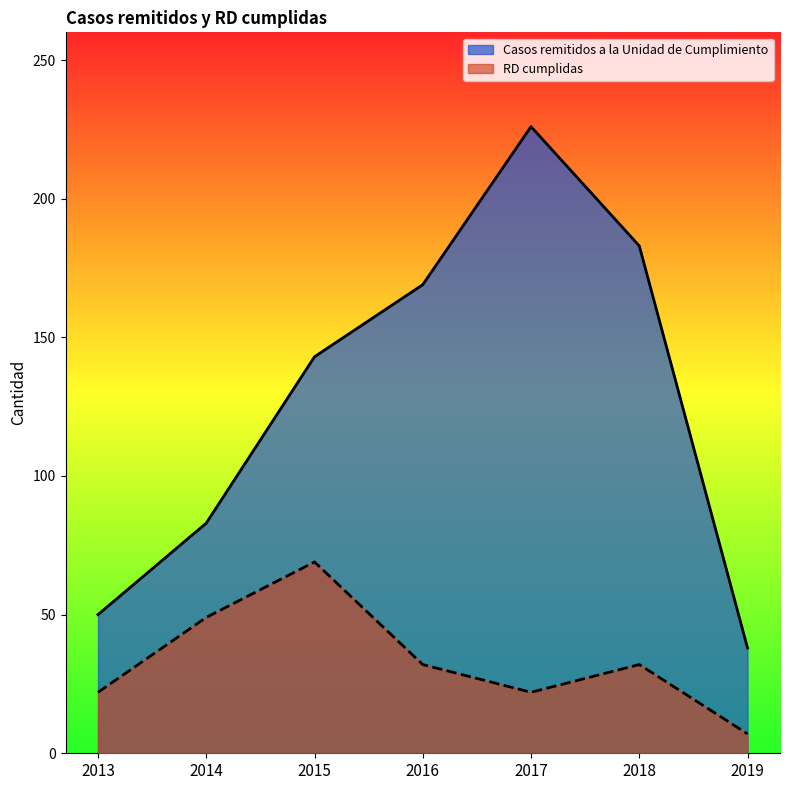

At which label does RD cumplidas first exceed 32?

2014